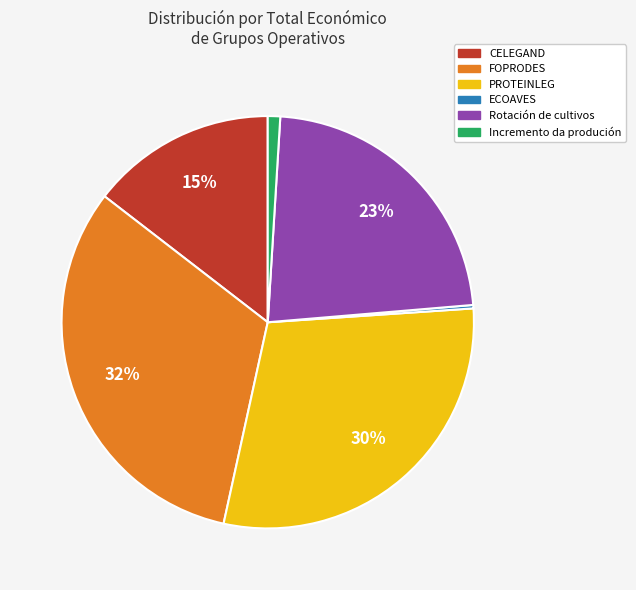

Between FOPRODES and CELEGAND, which is larger?

FOPRODES